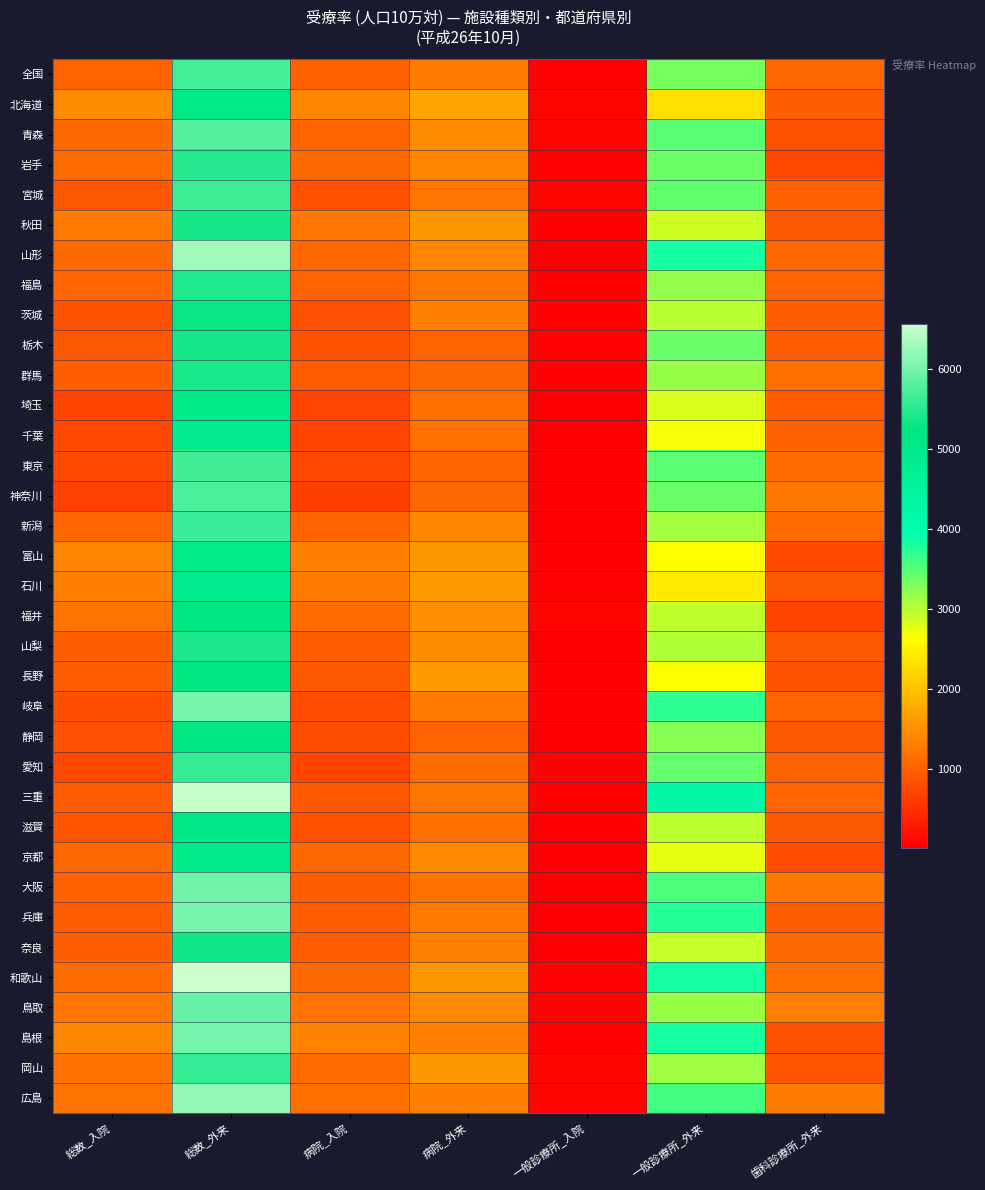

Reading left to right, what are all the values shown in this chart?

全国: 総数_入院=1038	総数_外来=5696	病院_入院=1002	病院_外来=1292	一般診療所_入院=36	一般診療所_外来=3331	歯科診療所_外来=1073
北海道: 総数_入院=1448	総数_外来=5028	病院_入院=1395	病院_外来=1700	一般診療所_入院=53	一般診療所_外来=2337	歯科診療所_外来=991
青森: 総数_入院=1103	総数_外来=5798	病院_入院=1042	病院_外来=1454	一般診療所_入院=61	一般診療所_外来=3489	歯科診療所_外来=854
岩手: 総数_入院=1135	総数_外来=5492	病院_入院=1100	病院_外来=1373	一般診療所_入院=35	一般診療所_外来=3379	歯科診療所_外来=741
宮城: 総数_入院=900	総数_外来=5656	病院_入院=852	病院_外来=1223	一般診療所_入院=48	一般診療所_外来=3431	歯科診療所_外来=1002
秋田: 総数_入院=1267	総数_外来=5396	病院_入院=1236	病院_外来=1583	一般診療所_入院=31	一般診療所_外来=2898	歯科診療所_外来=915
山形: 総数_入院=1110	総数_外来=6287	病院_入院=1090	病院_外来=1369	一般診療所_入院=19	一般診療所_外来=3830	歯科診療所_外来=1088
福島: 総数_入院=1065	総数_外来=5449	病院_入院=1036	病院_外来=1232	一般診療所_入院=29	一般診療所_外来=3181	歯科診療所_外来=1037
茨城: 総数_入院=864	総数_外来=5306	病院_入院=841	病院_外来=1332	一般診療所_入院=23	一般診療所_外来=2997	歯科診療所_外来=976
栃木: 総数_入院=901	総数_外来=5396	病院_入院=859	病院_外来=1043	一般診療所_入院=41	一般診療所_外来=3403	歯科診療所_外来=950
群馬: 総数_入院=980	総数_外来=5404	病院_入院=955	病院_外来=1092	一般診療所_入院=25	一般診療所_外来=3163	歯科診療所_外来=1149
埼玉: 総数_入院=723	総数_外来=4974	病院_入院=707	病院_外来=1161	一般診療所_入院=16	一般診療所_外来=2831	歯科診療所_外来=982
千葉: 総数_入院=745	総数_外来=4901	病院_入院=726	病院_外来=1197	一般診療所_入院=19	一般診療所_外来=2684	歯科診療所_外来=1020
東京: 総数_入院=759	総数_外来=5676	病院_入院=745	病院_外来=1070	一般診療所_入院=14	一般診療所_外来=3469	歯科診療所_外来=1137
神奈川: 総数_入院=683	総数_外来=5748	病院_入院=673	病院_外来=1089	一般診療所_入院=10	一般診療所_外来=3399	歯科診療所_外来=1260
新潟: 総数_入院=1051	総数_外来=5634	病院_入院=1043	病院_外来=1414	一般診療所_入院=8	一般診療所_外来=3107	歯科診療所_外来=1112
富山: 総数_入院=1368	総数_外来=4965	病院_入院=1340	病院_外来=1581	一般診療所_入院=28	一般診療所_外来=2632	歯科診療所_外来=752
石川: 総数_入院=1310	総数_外来=4921	病院_入院=1271	病院_外来=1604	一般診療所_入院=38	一般診療所_外来=2418	歯科診療所_外来=899
福井: 総数_入院=1208	総数_外来=5165	病院_入院=1146	病院_外来=1479	一般診療所_入院=62	一般診療所_外来=2967	歯科診療所_外来=719
山梨: 総数_入院=993	総数_外来=5426	病院_入院=974	病院_外来=1447	一般診療所_入院=19	一般診療所_外来=3041	歯科診療所_外来=937
長野: 総数_入院=970	総数_外来=5122	病院_入院=942	病院_外来=1601	一般診療所_入院=28	一般診療所_外来=2659	歯科診療所_外来=863
岐阜: 総数_入院=821	総数_外来=6018	病院_入院=793	病院_外来=1287	一般診療所_入院=28	一般診療所_外来=3709	歯科診療所_外来=1021
静岡: 総数_入院=836	総数_外来=5177	病院_入院=817	病院_外来=1027	一般診療所_入院=19	一般診療所_外来=3244	歯科診療所_外来=906
愛知: 総数_入院=753	総数_外来=5597	病院_入院=729	病院_外来=1143	一般診療所_入院=24	一般診療所_外来=3429	歯科診療所_外来=1025
三重: 総数_入院=953	総数_外来=6539	病院_入院=931	病院_外来=1223	一般診療所_入院=22	一般診療所_外来=4257	歯科診療所_外来=1059
滋賀: 総数_入院=870	総数_外来=5071	病院_入院=853	病院_外来=1174	一般診療所_入院=17	一般診療所_外来=2970	歯科診療所_外来=927
京都: 総数_入院=1095	総数_外来=4980	病院_入院=1084	病院_外来=1429	一般診療所_入院=11	一般診療所_外来=2752	歯科診療所_外来=799
大阪: 総数_入院=1000	総数_外来=5966	病院_入院=985	病院_外来=1193	一般診療所_入院=14	一般診療所_外来=3536	歯科診療所_外来=1238
兵庫: 総数_入院=967	総数_外来=6015	病院_入院=951	病院_外来=1268	一般診療所_入院=17	一般診療所_外来=3761	歯科診療所_外来=986
奈良: 総数_入院=976	総数_外来=5367	病院_入院=966	病院_外来=1335	一般診療所_入院=11	一般診療所_外来=2934	歯科診療所_外来=1099
和歌山: 総数_入院=1129	総数_外来=6570	病院_入院=1083	病院_外来=1581	一般診療所_入院=46	一般診療所_外来=3831	歯科診療所_外来=1158
鳥取: 総数_入院=1249	総数_外来=5916	病院_入院=1211	病院_外来=1442	一般診療所_入院=38	一般診療所_外来=3166	歯科診療所_外来=1308
島根: 総数_入院=1397	総数_外来=6013	病院_入院=1359	病院_外来=1327	一般診療所_入院=38	一般診療所_外来=3825	歯科診療所_外来=861
岡山: 総数_入院=1176	総数_外来=5588	病院_入院=1112	病院_外来=1576	一般診療所_入院=64	一般診療所_外来=3124	歯科診療所_外来=888
広島: 総数_入院=1210	総数_外来=6215	病院_入院=1157	病院_外来=1323	一般診療所_入院=53	一般診療所_外来=3598	歯科診療所_外来=1294